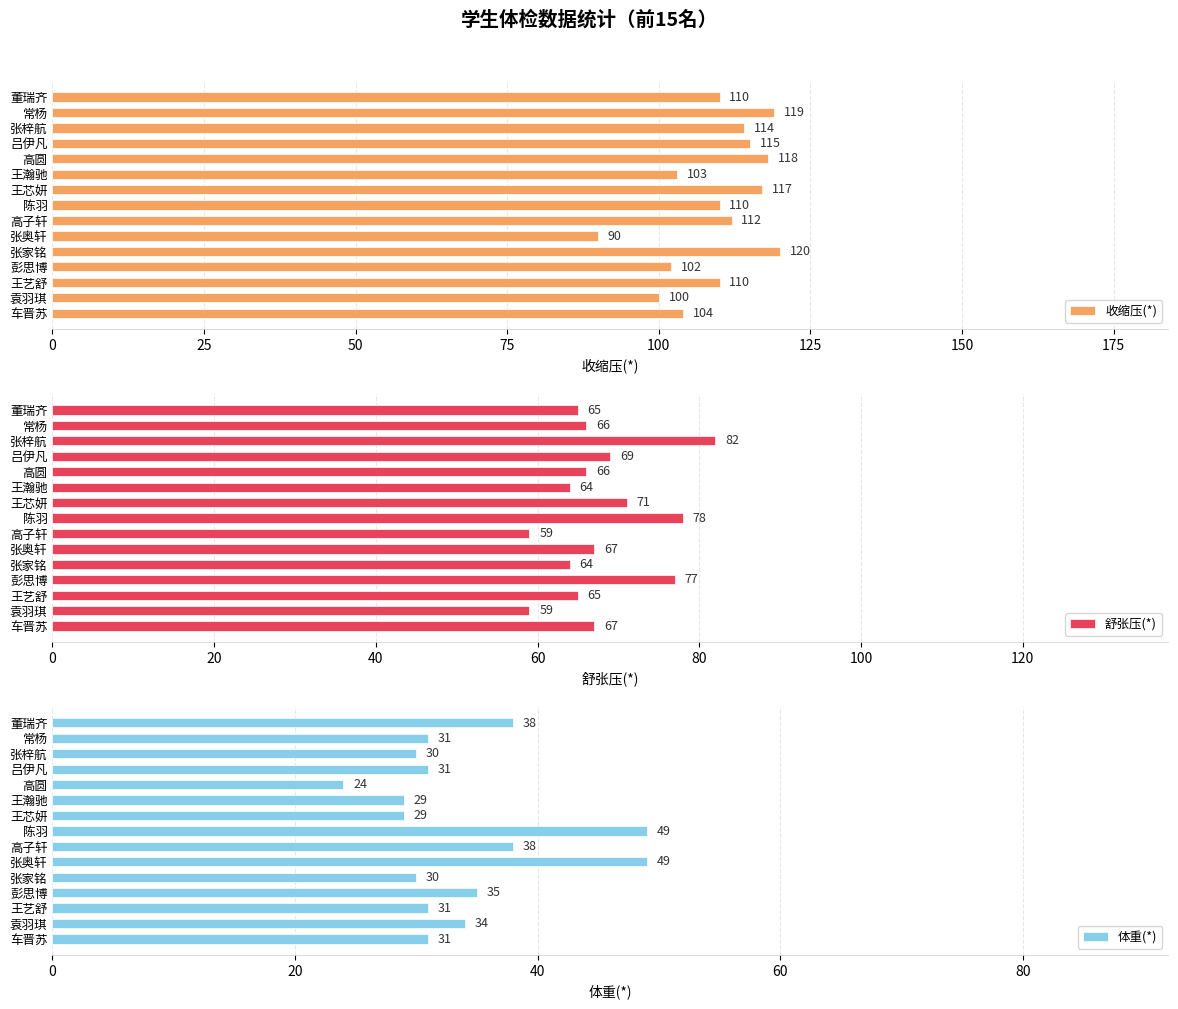

True or false: 收缩压(*) has a value of 118 at 高圆.

True